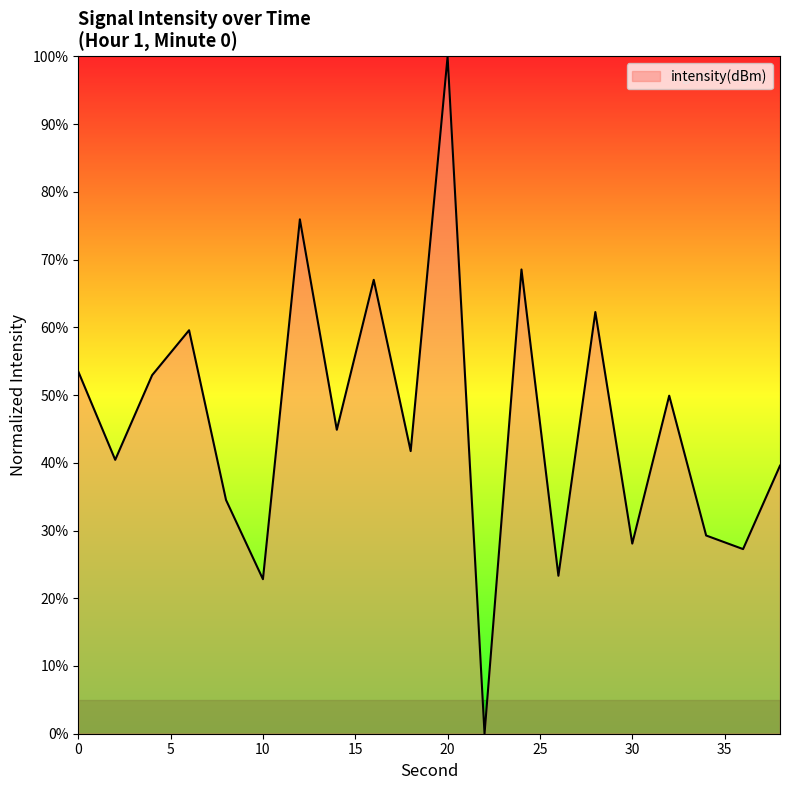

What is the difference between the maximum and minimum values?

100.0